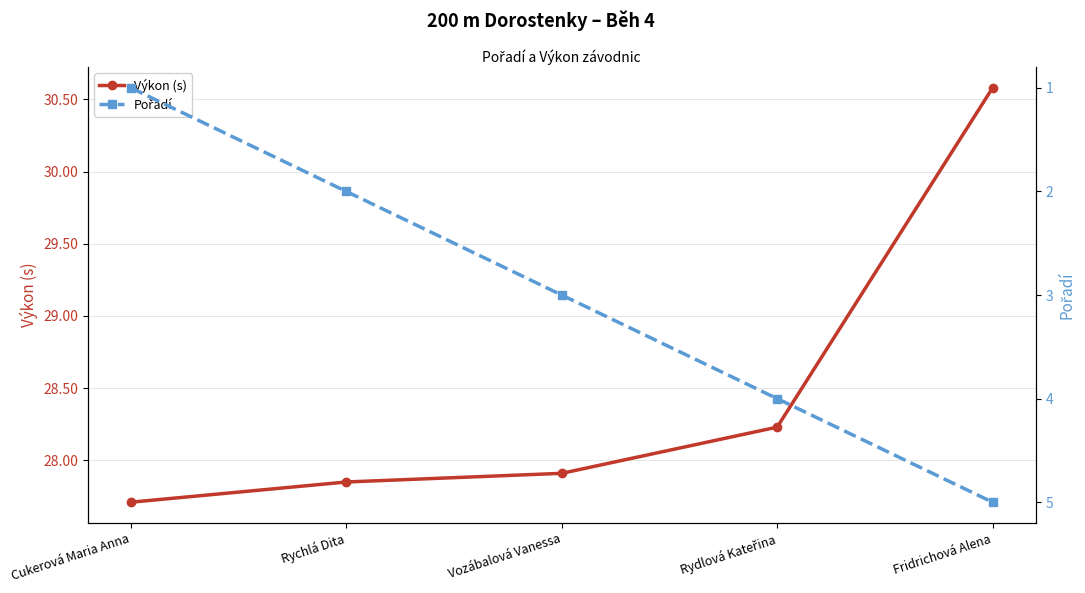

Is it true that Výkon (s) equals 11.8 at Fridrichová Alena?

False